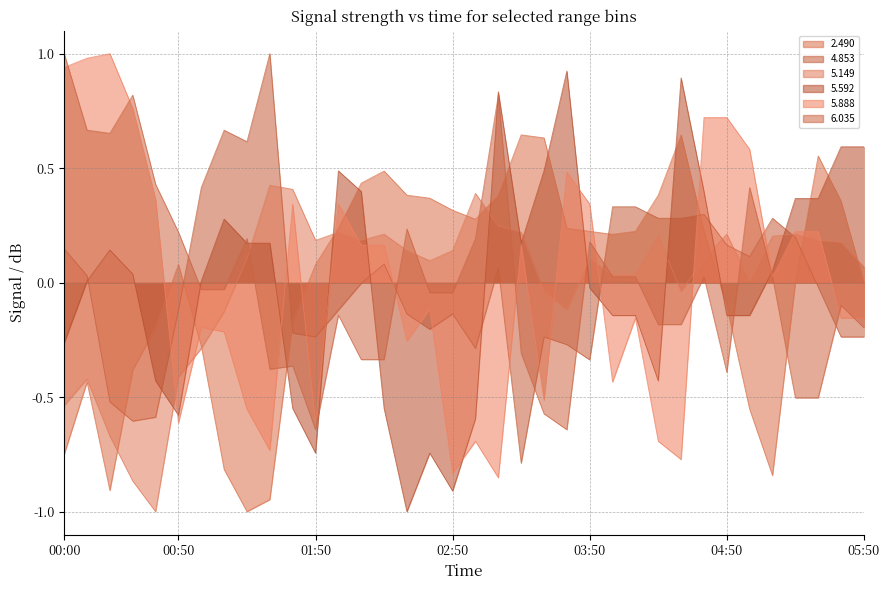

At which label is 5.592 closest to 0?

00:10